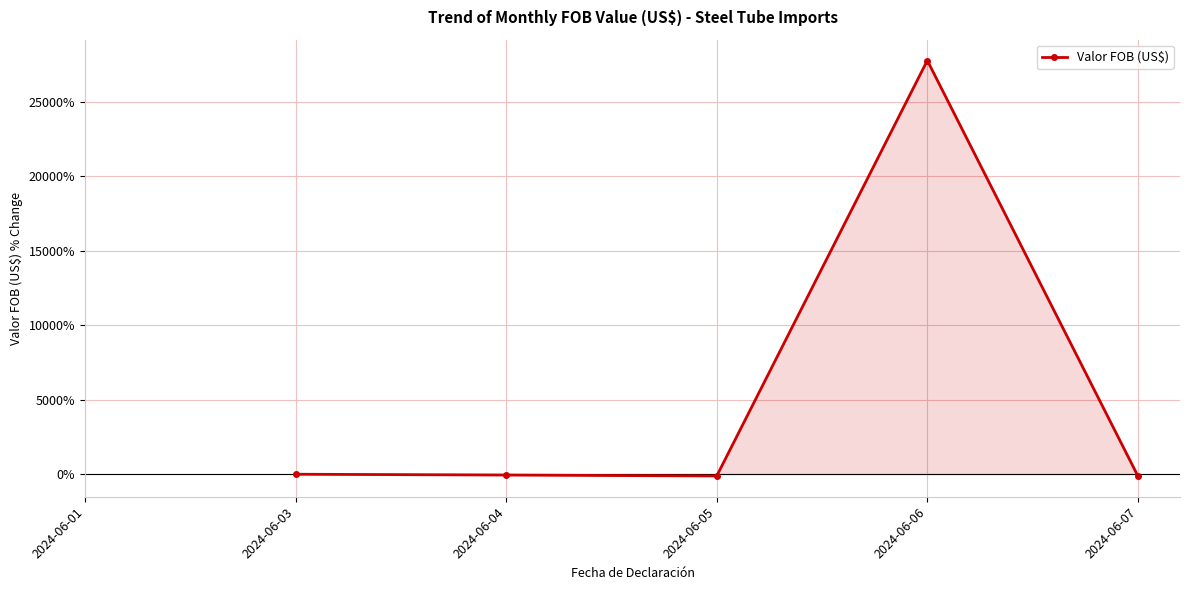

How many interior local valleys (lower than both neighbors) does the data have?

1